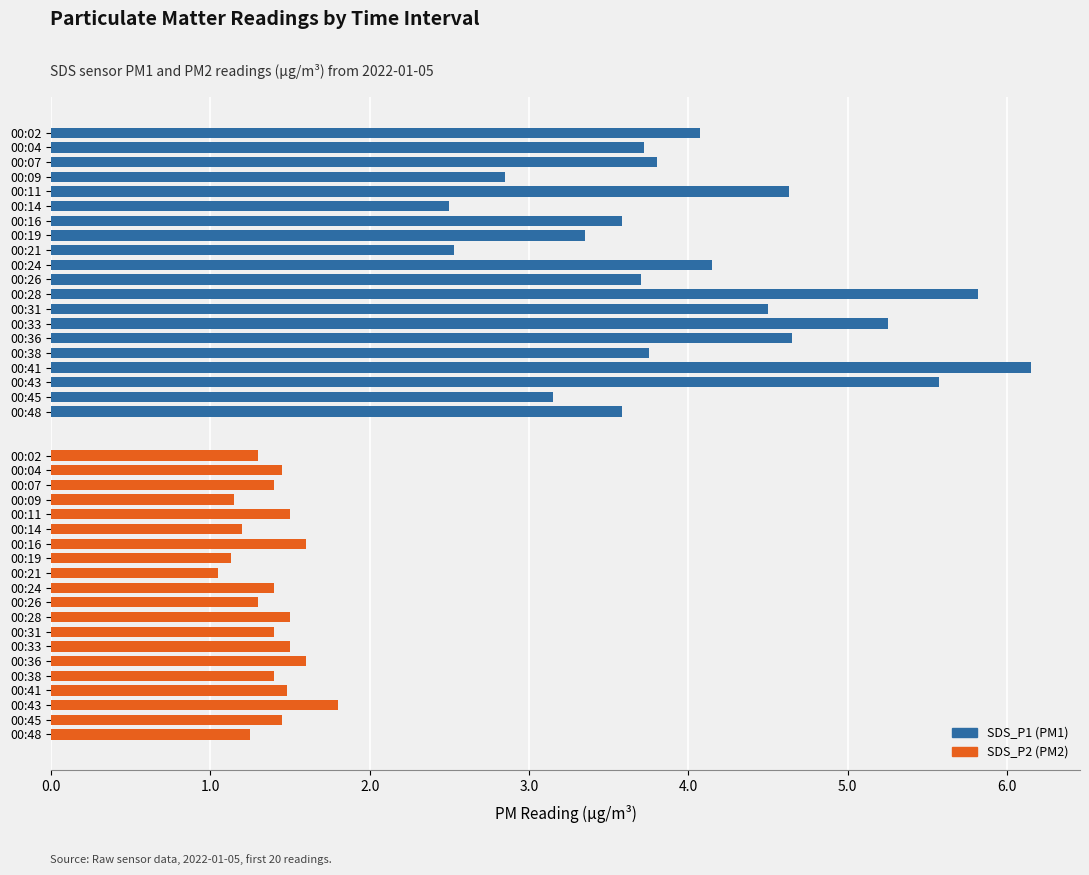

At how many categories does at least one series exceed 3?

17